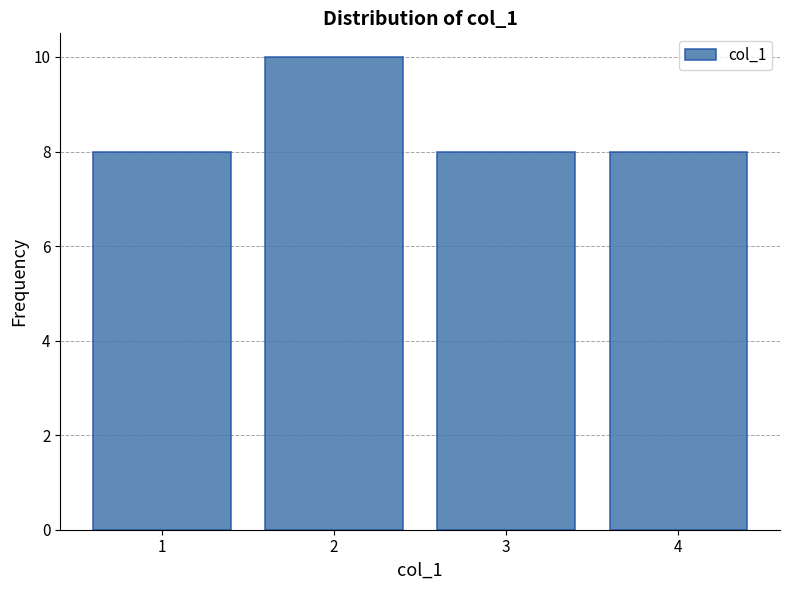

Reading left to right, list all the values displayed in this chart.

1=8	2=10	3=8	4=8